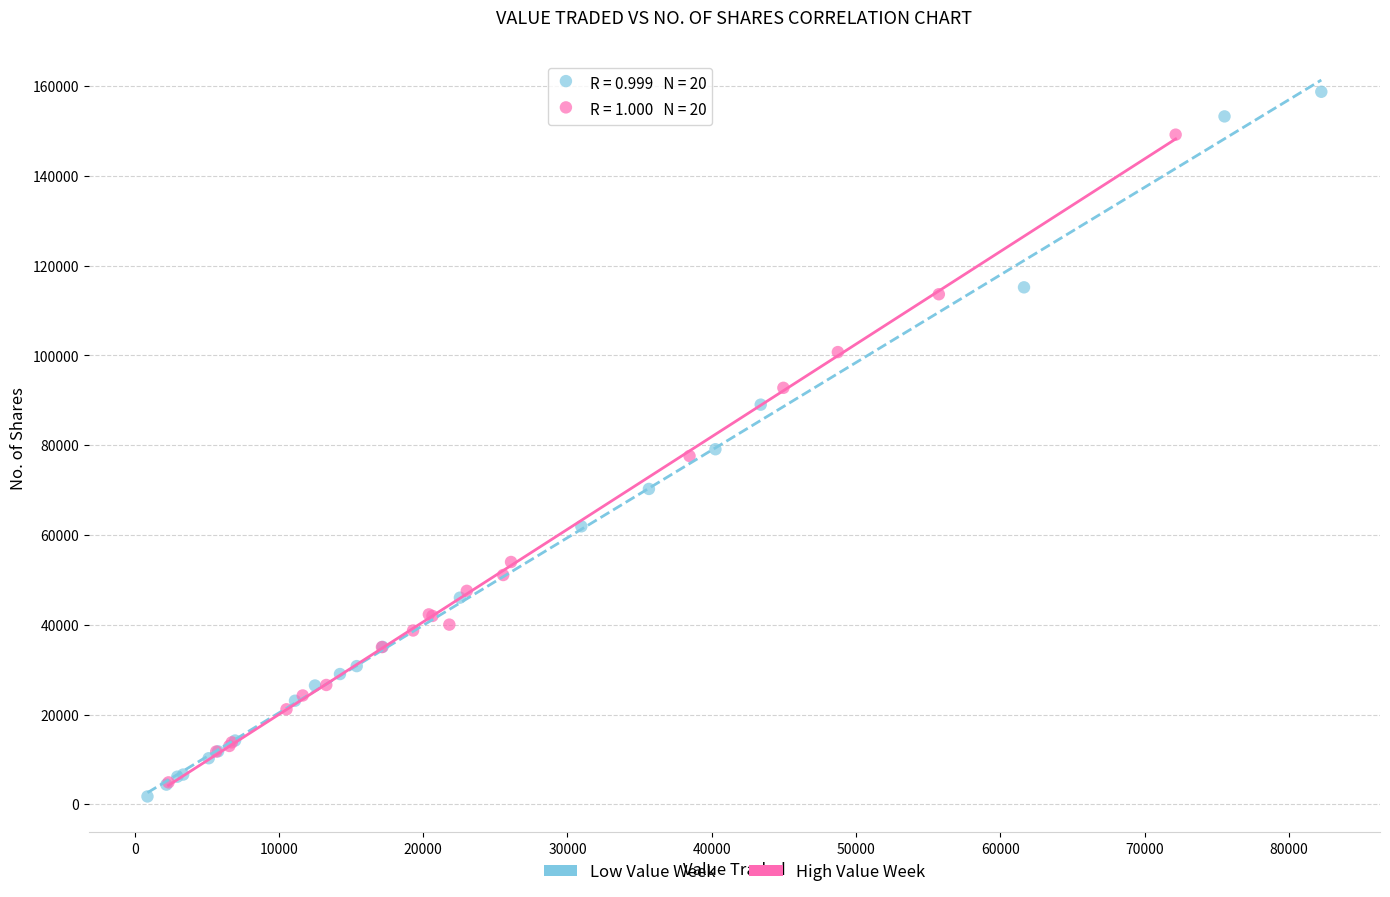

Which series contains the lowest Y value?

Low Value Week